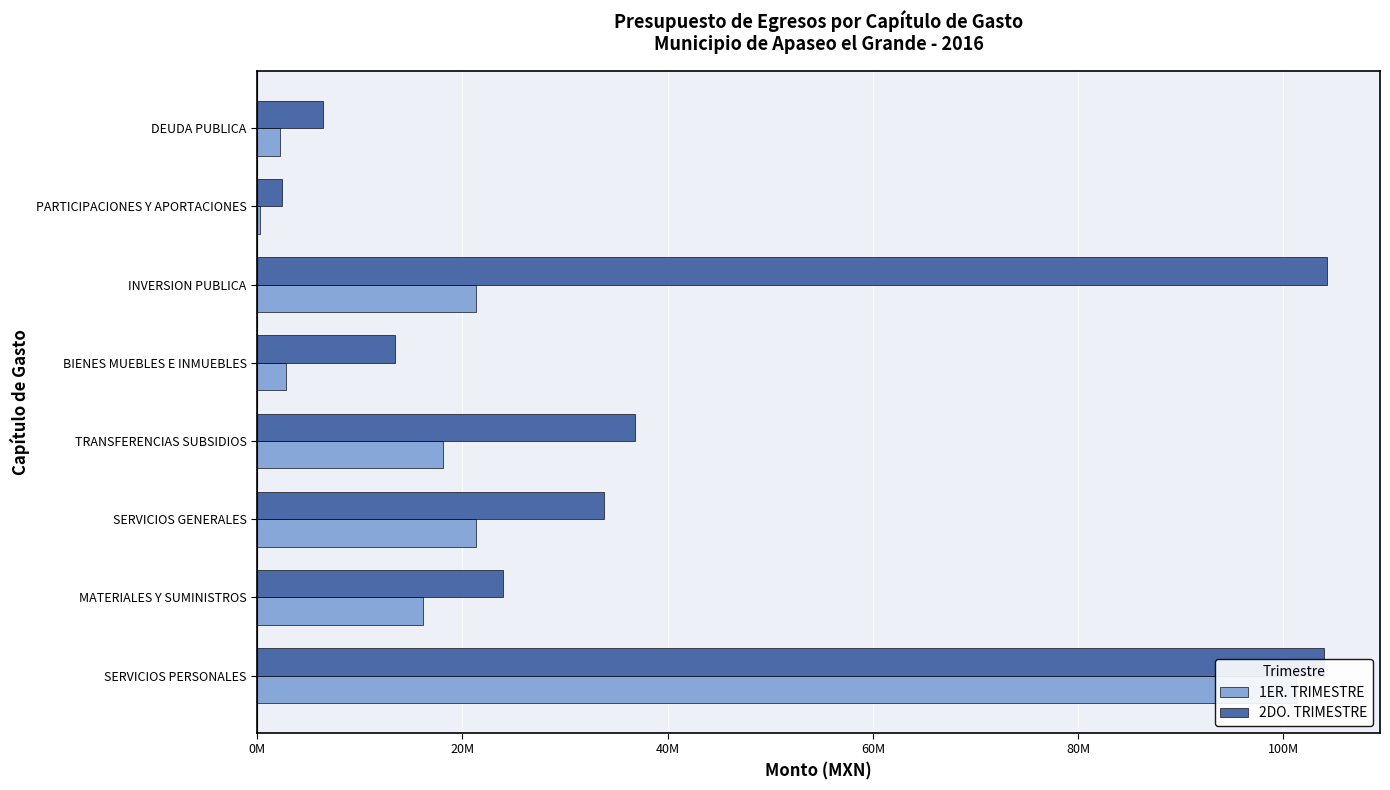

True or false: 2DO. TRIMESTRE has a value of 3382081.7 at DEUDA PUBLICA.

False